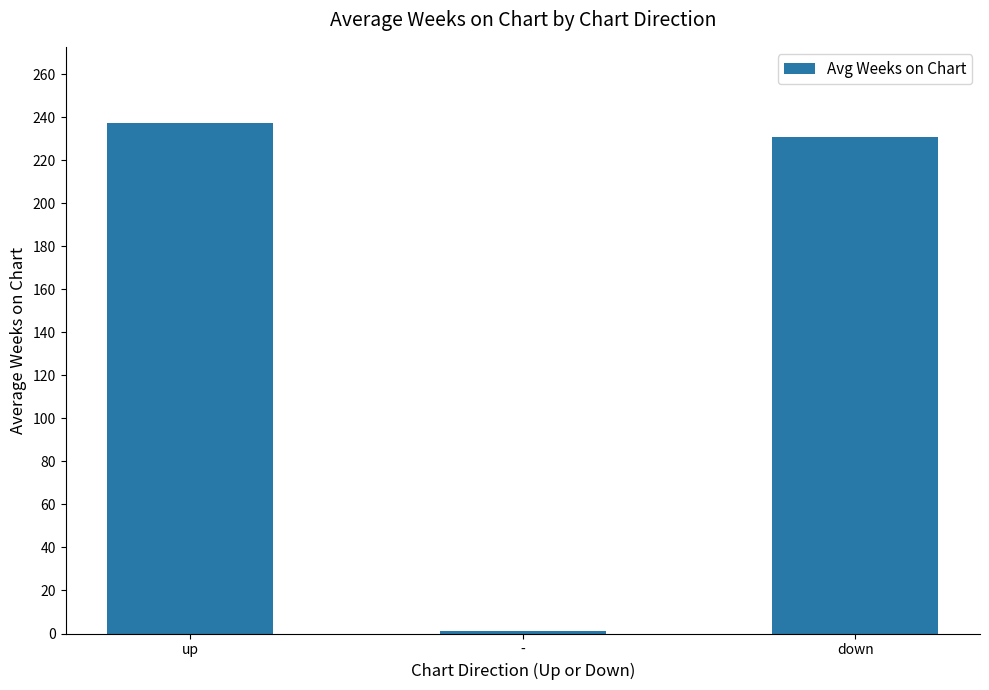

Between up and down, which is larger?

up